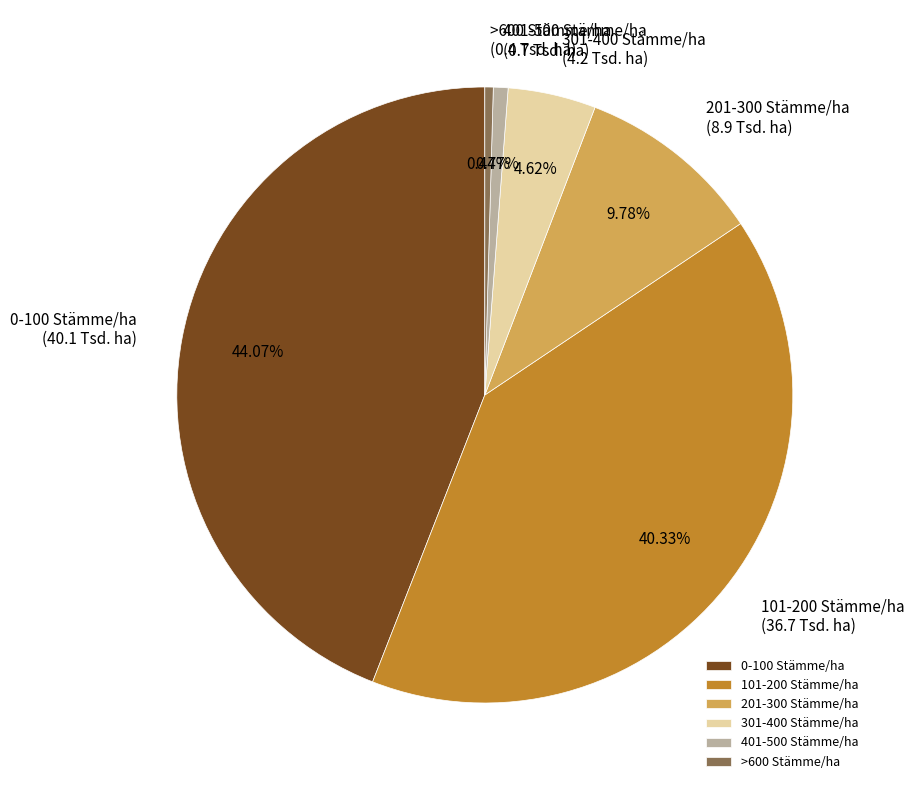

Which category has the biggest portion of the pie?

0-100 Stämme/ha